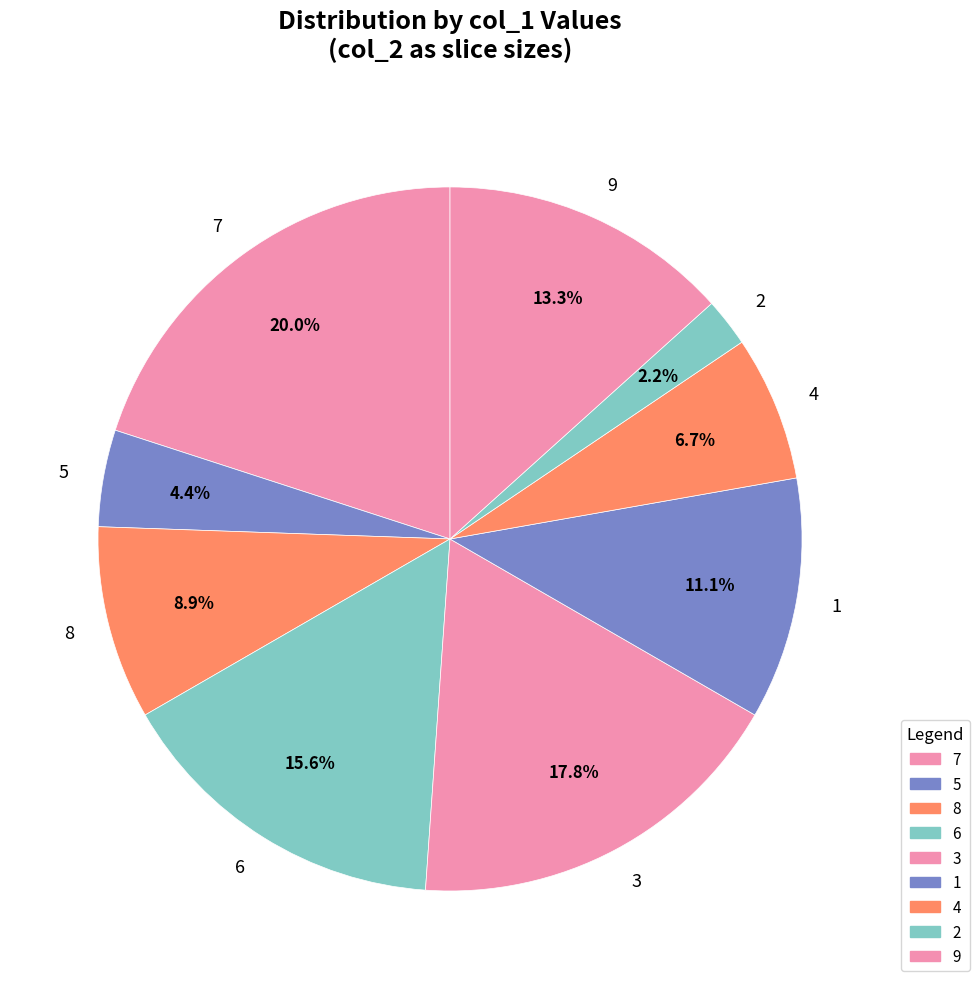

Is it true that 9 is 24% of the pie?

False